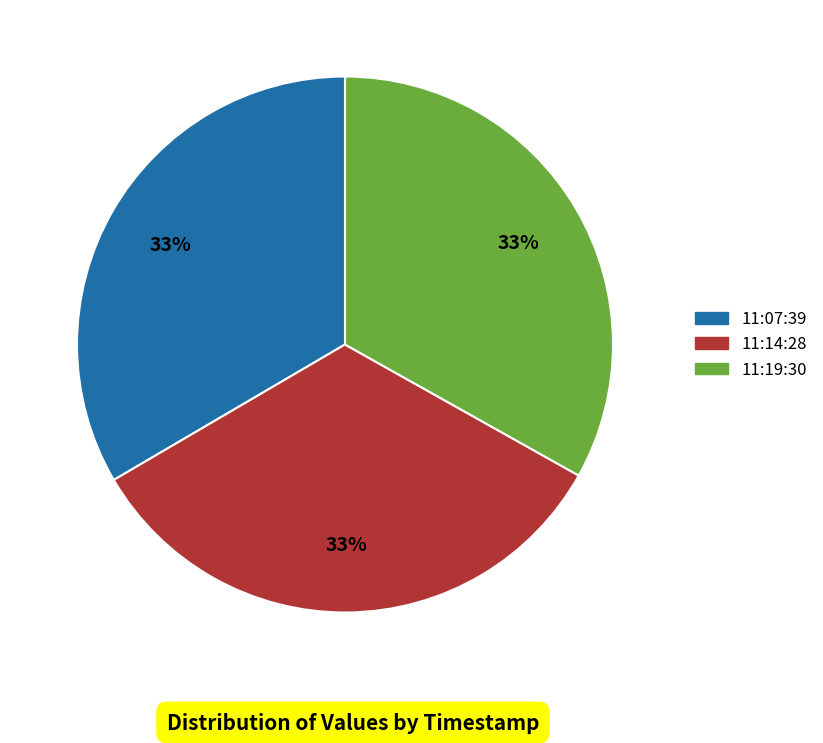

Is there a majority slice in this chart?

No